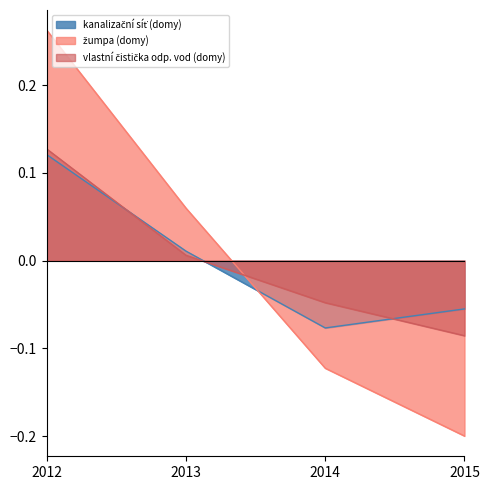

Between 2013 and 2015, which series saw the biggest shift?

žumpa (domy)